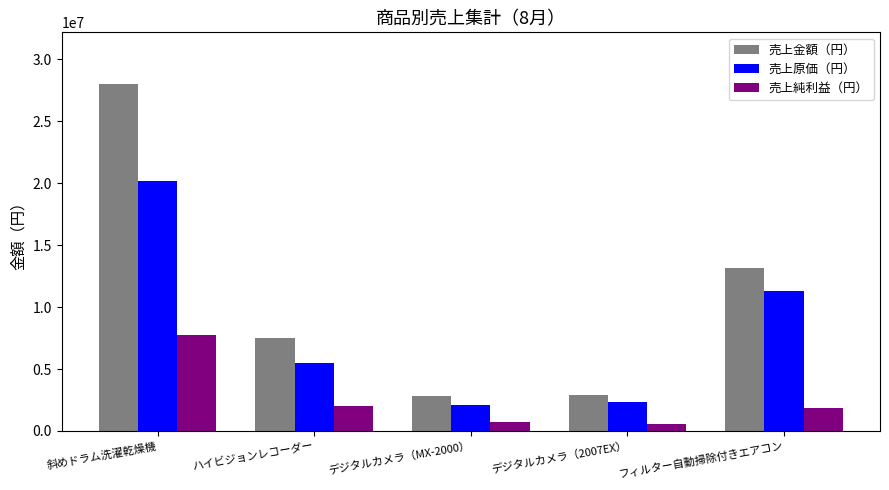

The value of 売上原価（円） at 斜めドラム洗濯乾燥機 is 31079471. True or false?

False